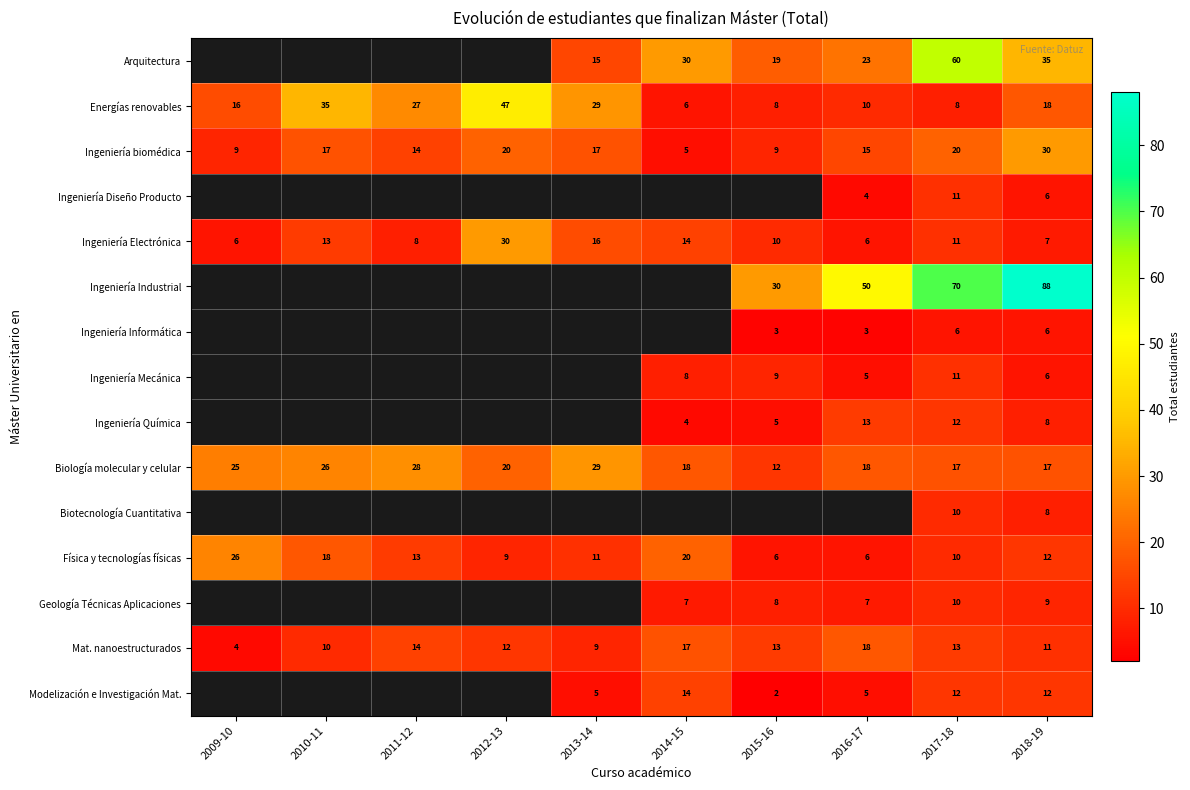

Which has a higher value, 2009-10 or 2017-18?

2017-18